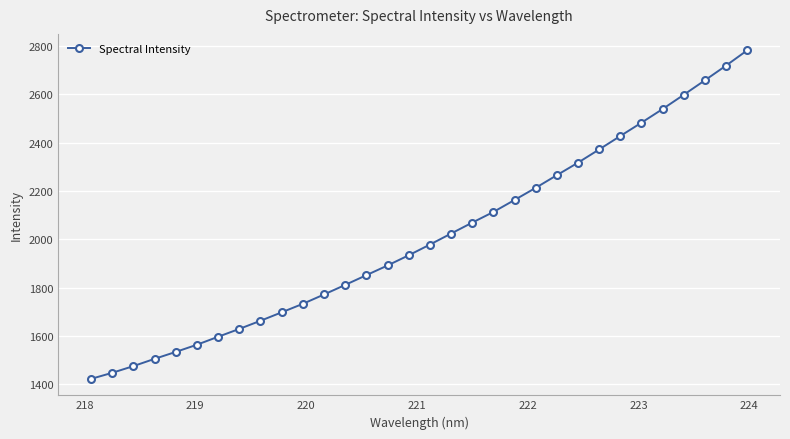

What is the greatest value displayed?

2781.6